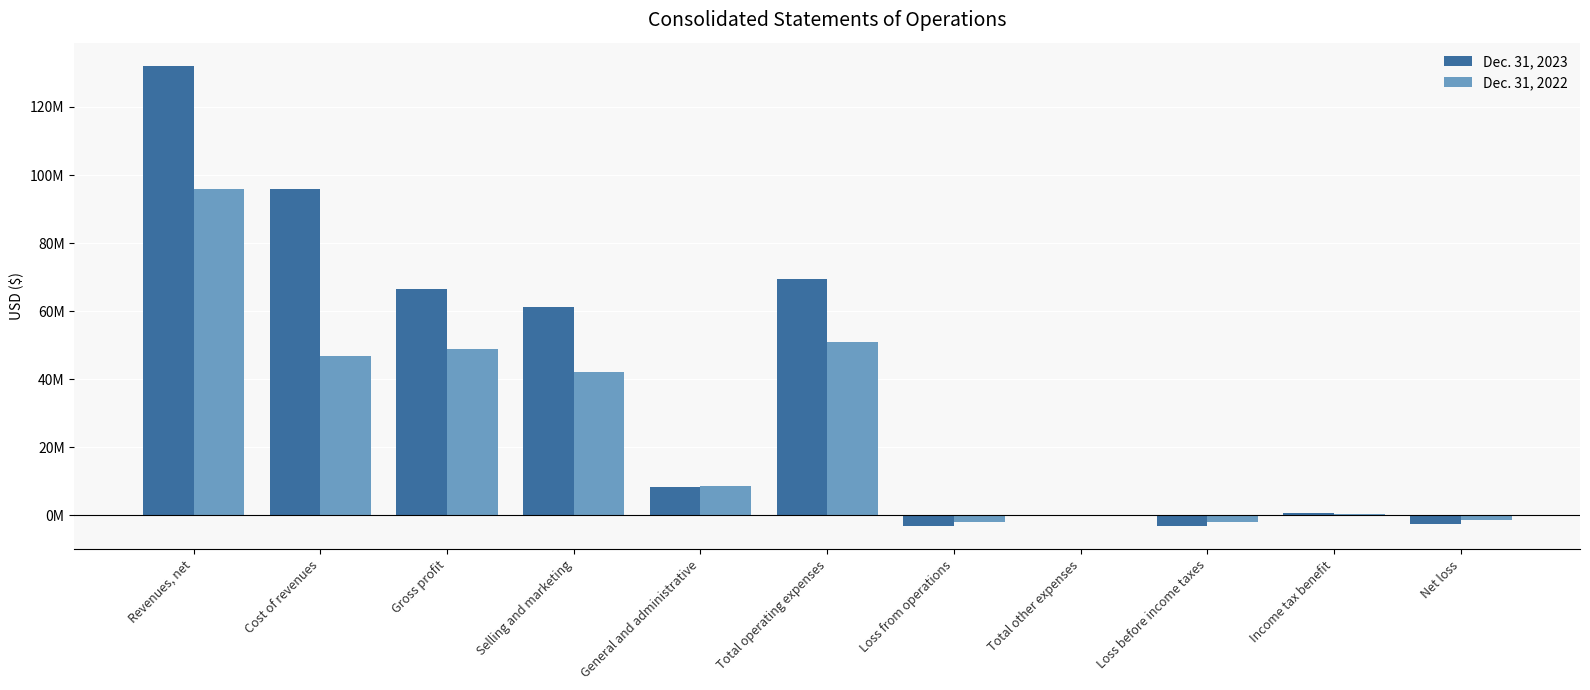

At how many categories does at least one series exceed 67599986?

3